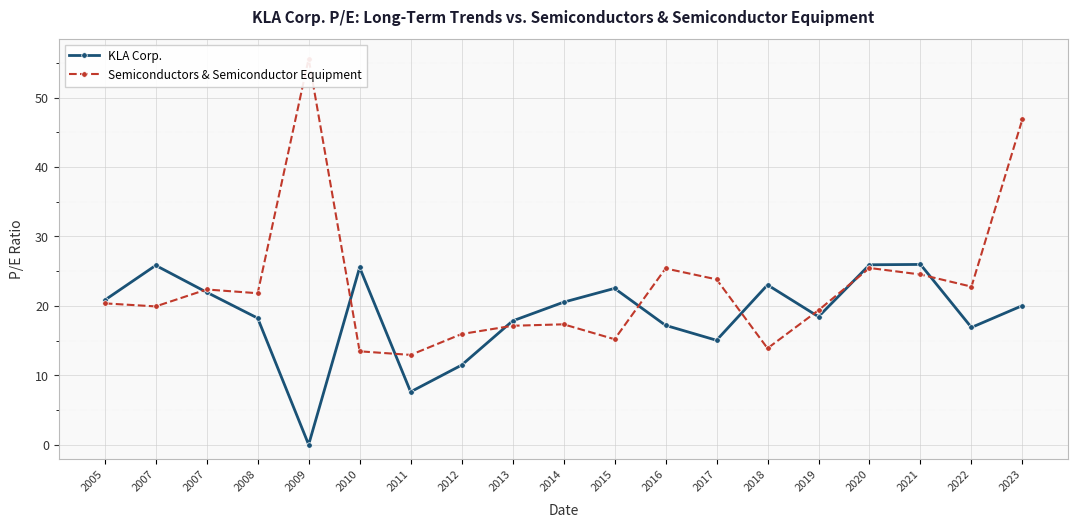

What is the approximate value of KLA Corp. at 2015?

22.5